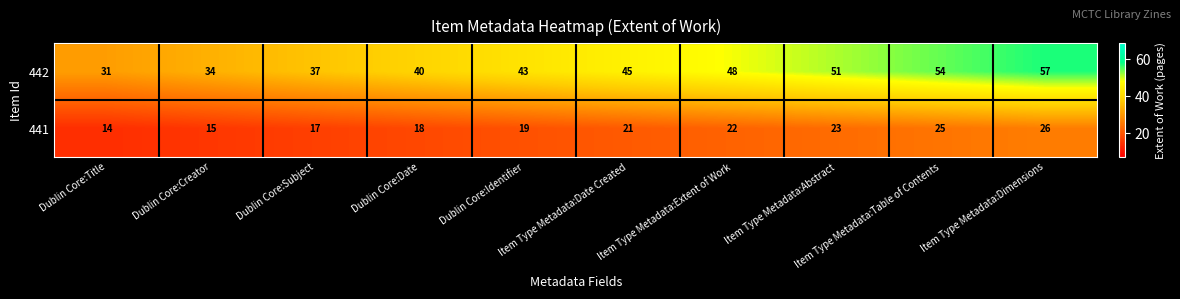

What is the smallest value displayed?

14